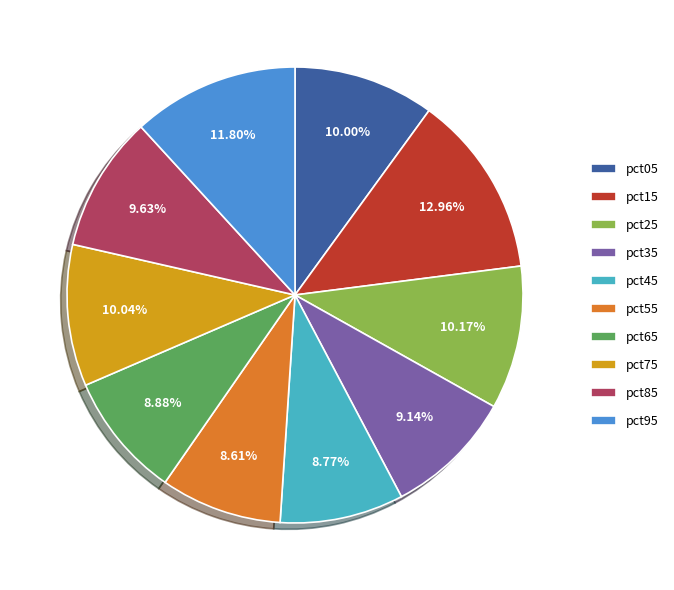

The pct65 slice represents 9% of the pie. True or false?

True